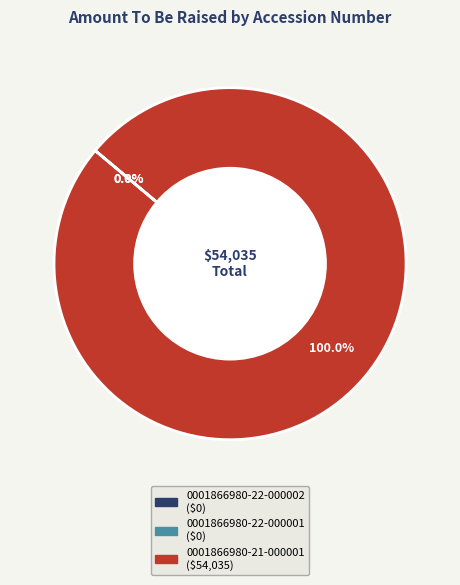

Which category has the biggest portion of the pie?

0001866980-21-000001